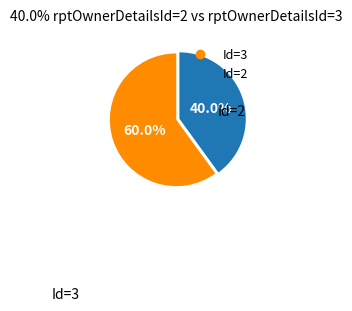

Is there any slice that represents more than half of the pie?

Yes